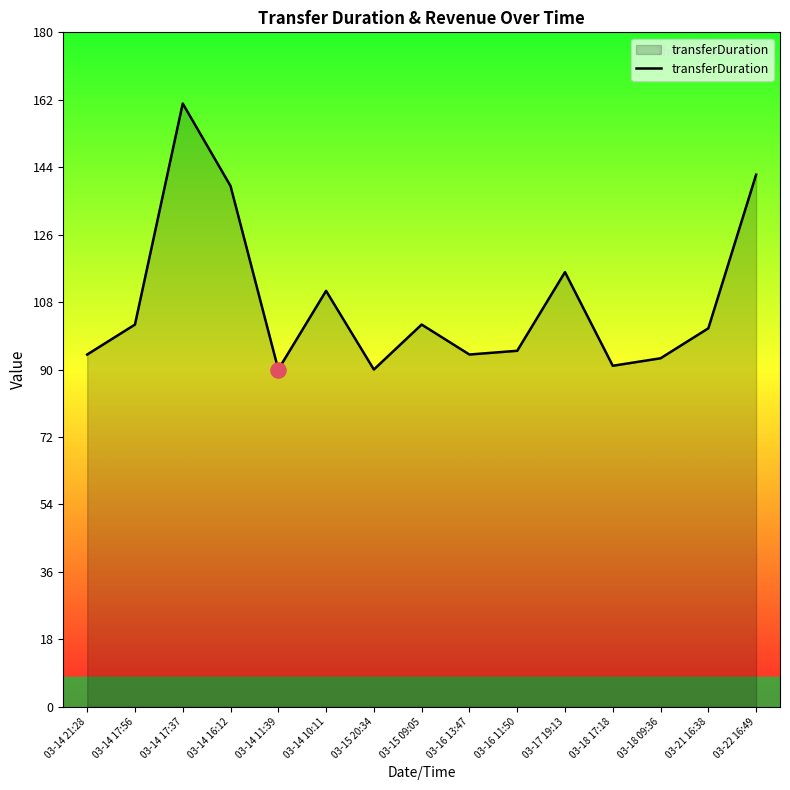

What is the ratio of the value at 03-21 16:38 to the value at 03-15 20:34?

1.1